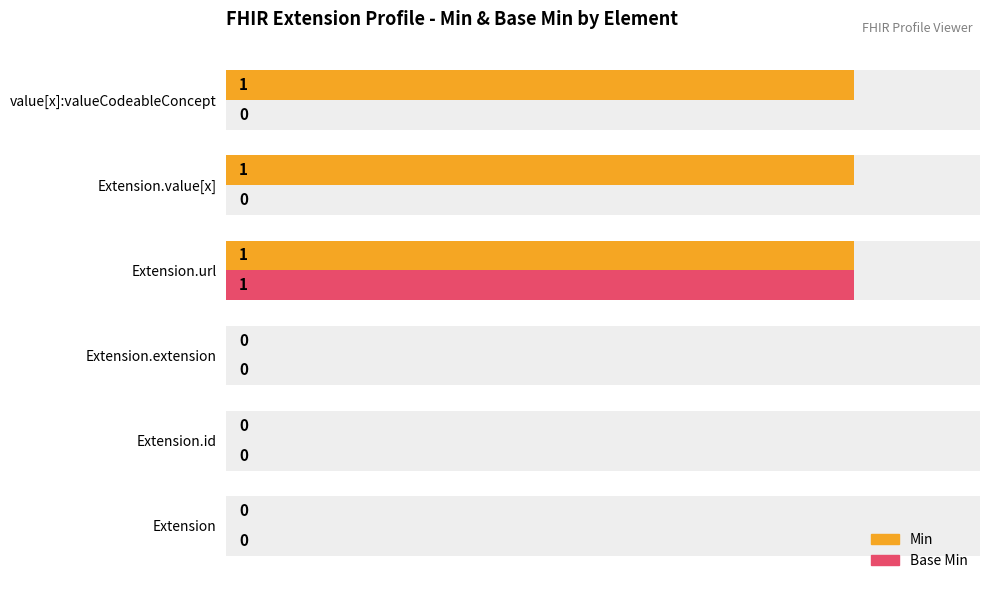

How many groups of bars are there?

6